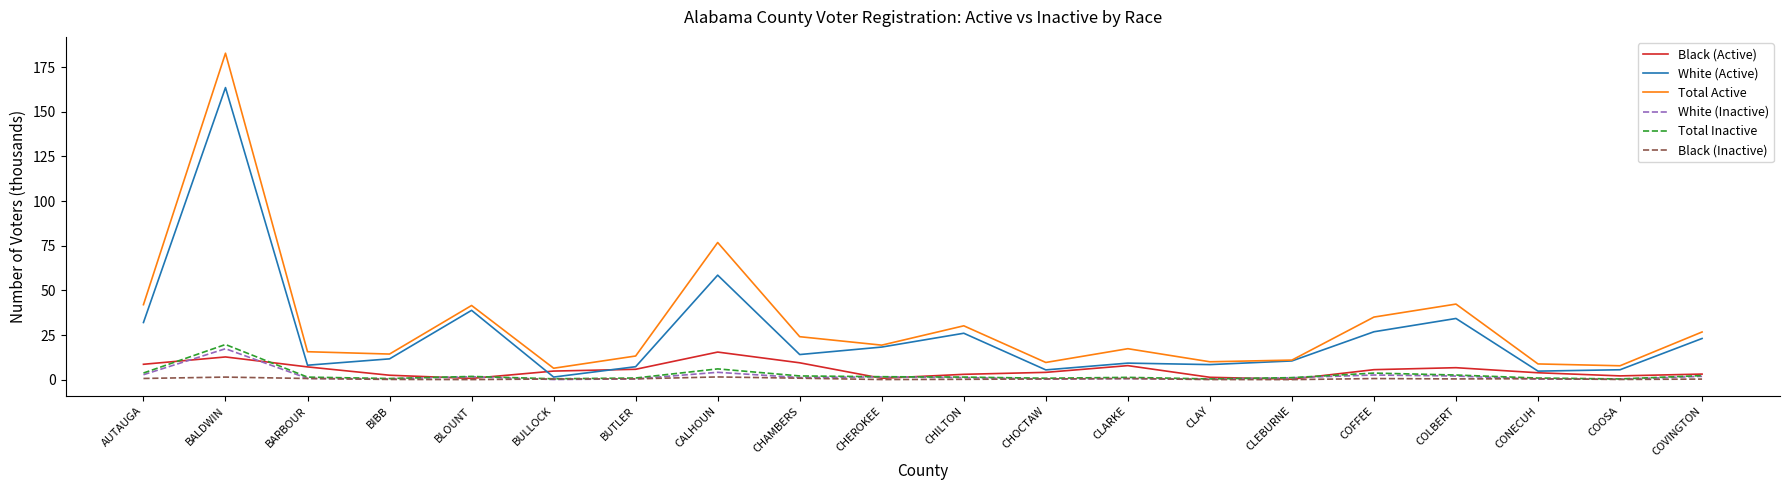

Which series has the largest total across all categories?

Total Active